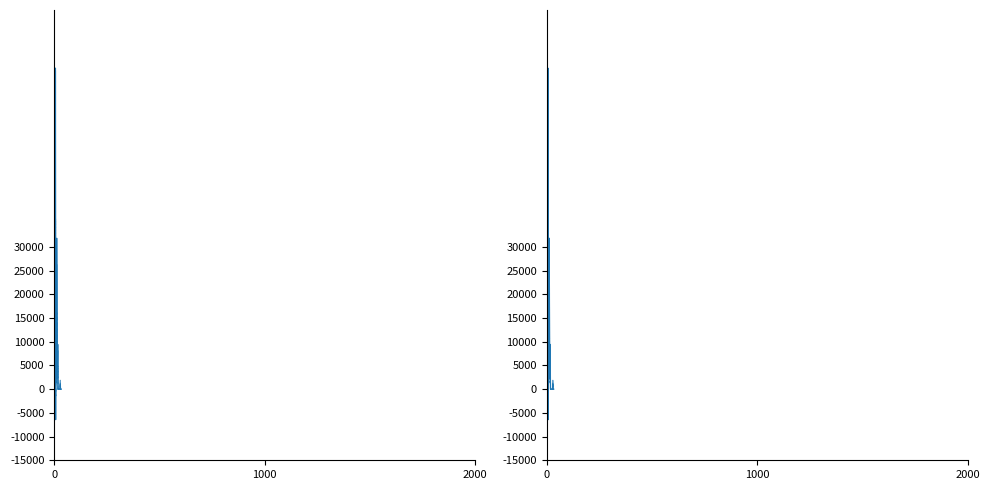

What is the label of the 26th point from the left?

25